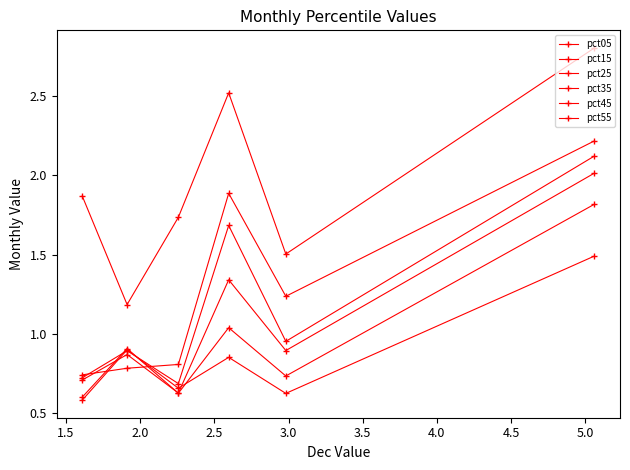

How many times do pct35 and pct15 cross each other?

2